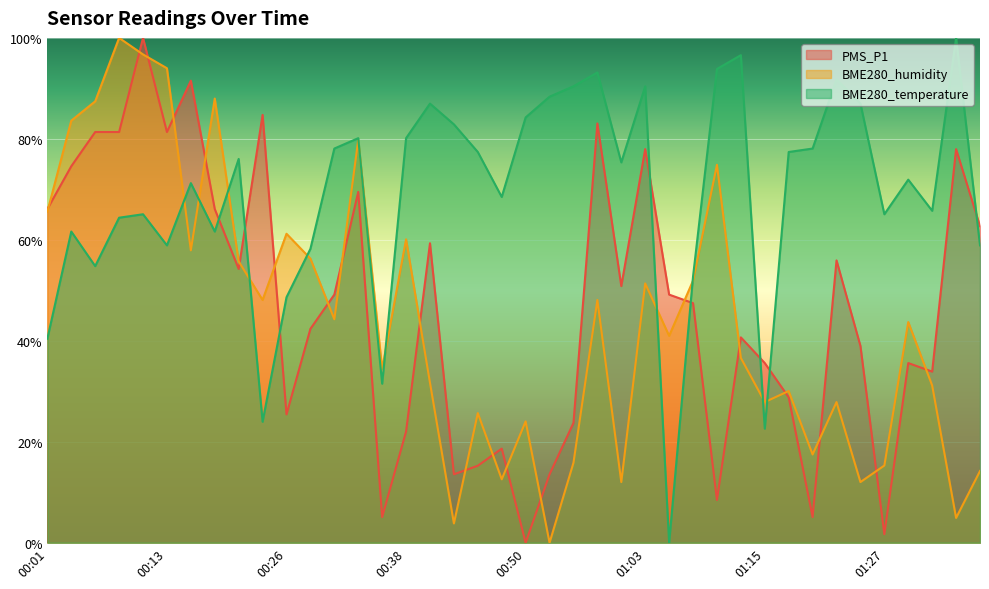

True or false: BME280_humidity has more than 0 points higher than both neighbors.

True